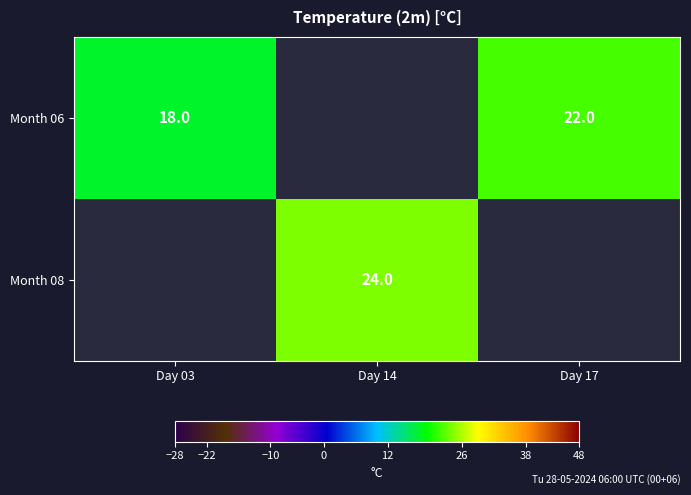

At how many categories does at least one series exceed 18?

2